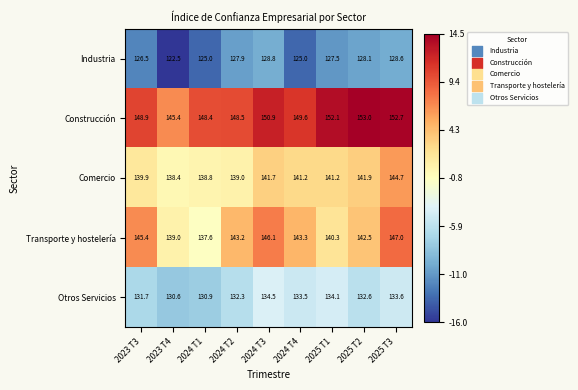

Between 2024 T3 and 2024 T4, which series saw the biggest shift?

Industria